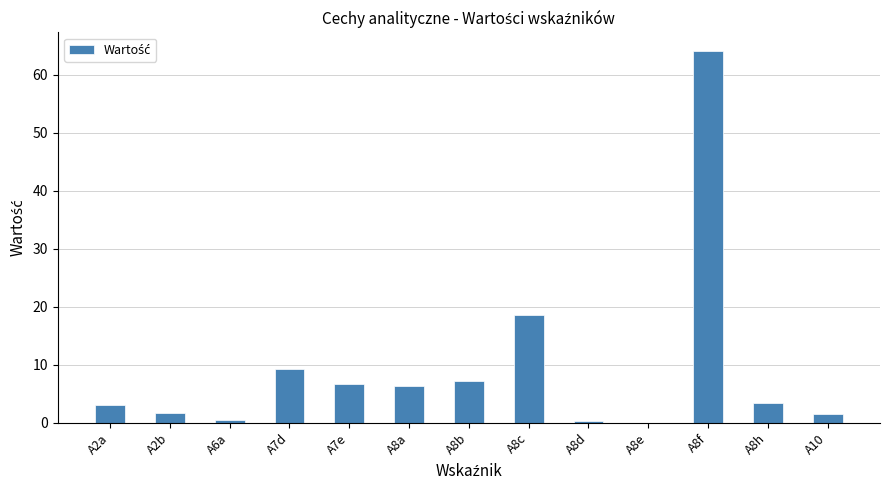

Where is the data nearest to the value 32?

A8c